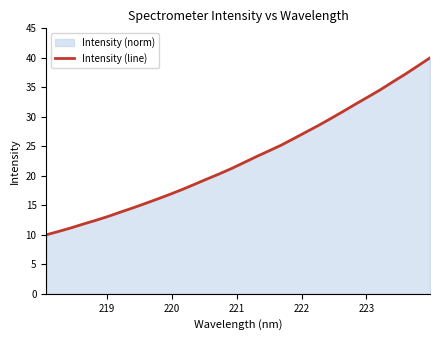

What is the greatest value displayed?

40.0